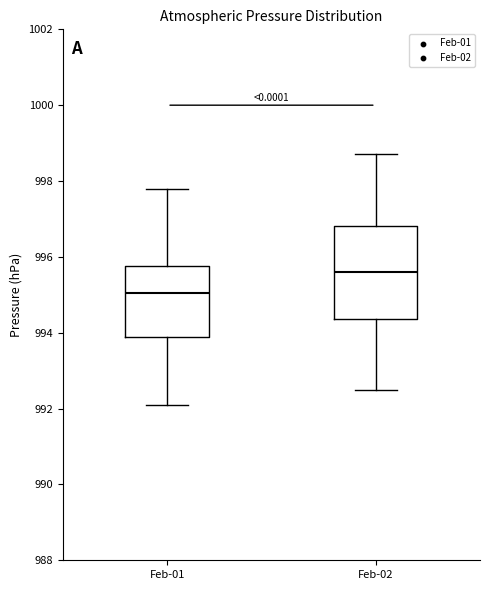

Where is the upper edge of the box for Feb-01 on the y-axis? The values are not printed on the chart, so give them approximately, as read against the axis.

995.8